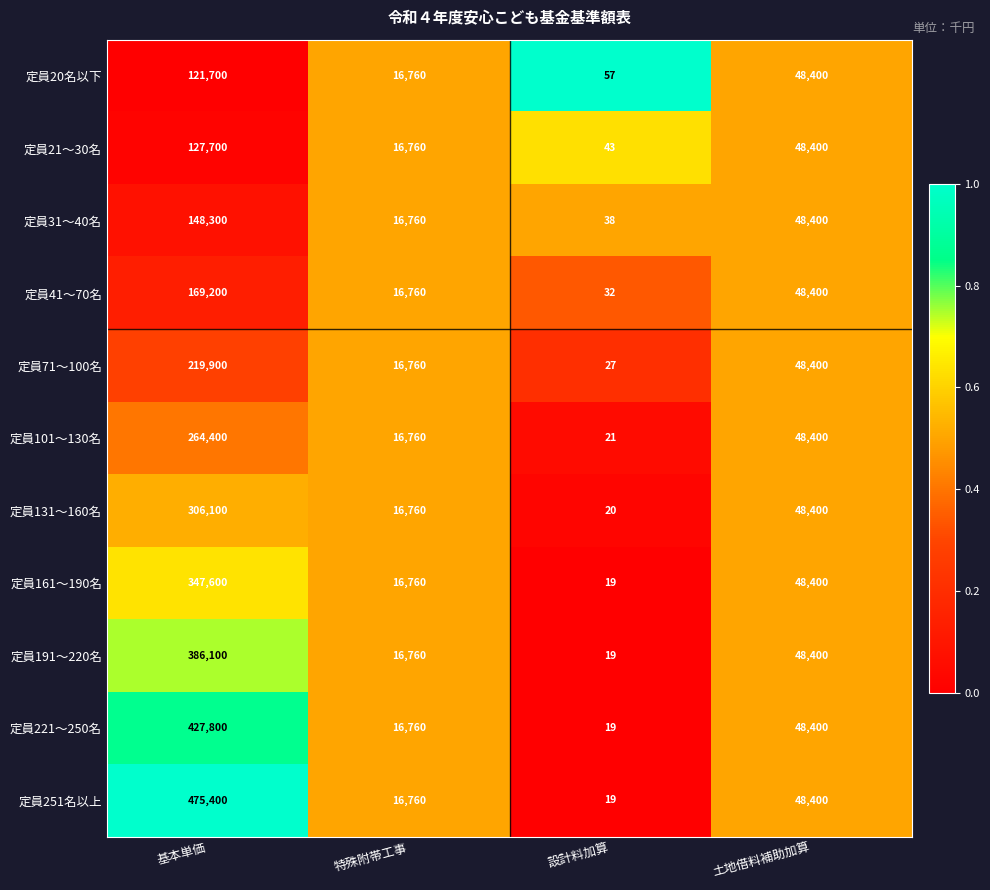

What is the difference between the second highest and minimum values in the 定員251名以上 series?

48381